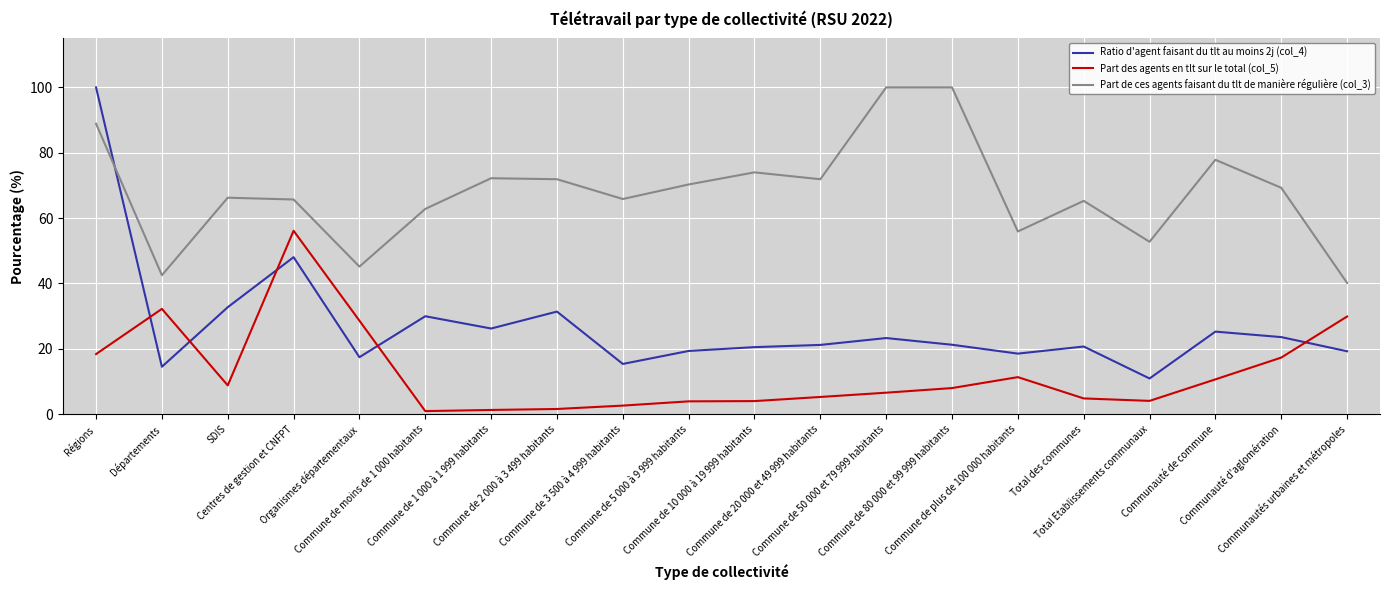

Where does the Part de ces agents faisant du tlt de manière régulière (col_3) series first go above 69?

Régions